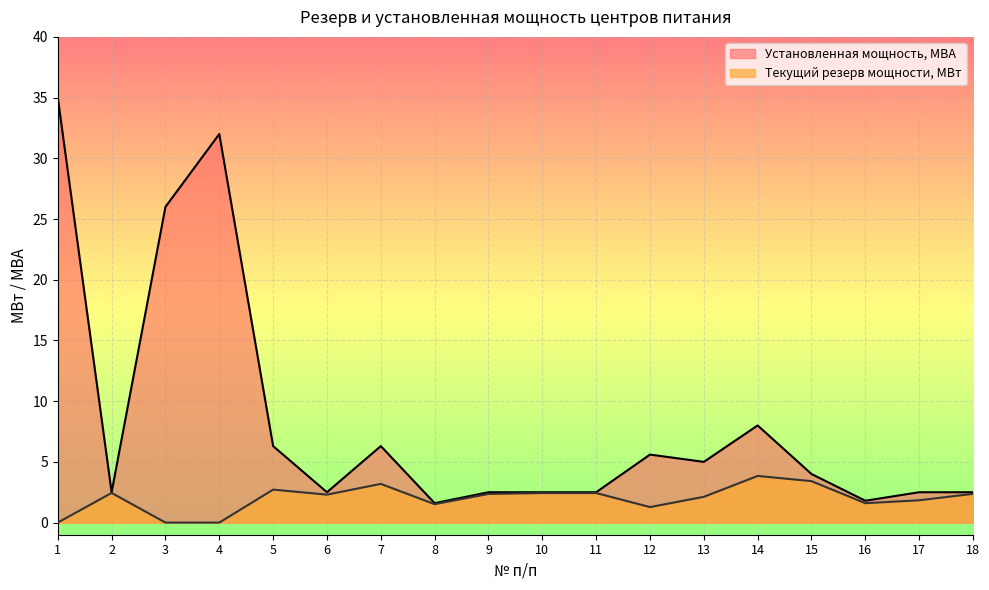

The Текущий резерв мощности, МВт series shows 4.3 at 7. True or false?

False